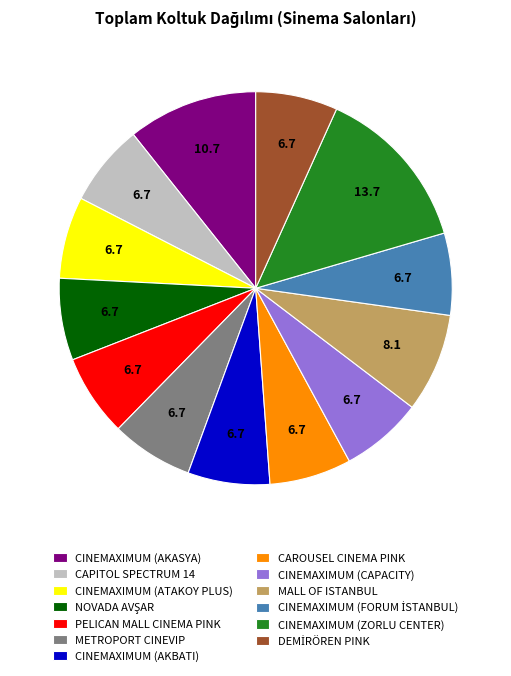

Which slice is the largest?

CINEMAXIMUM (ZORLU CENTER)